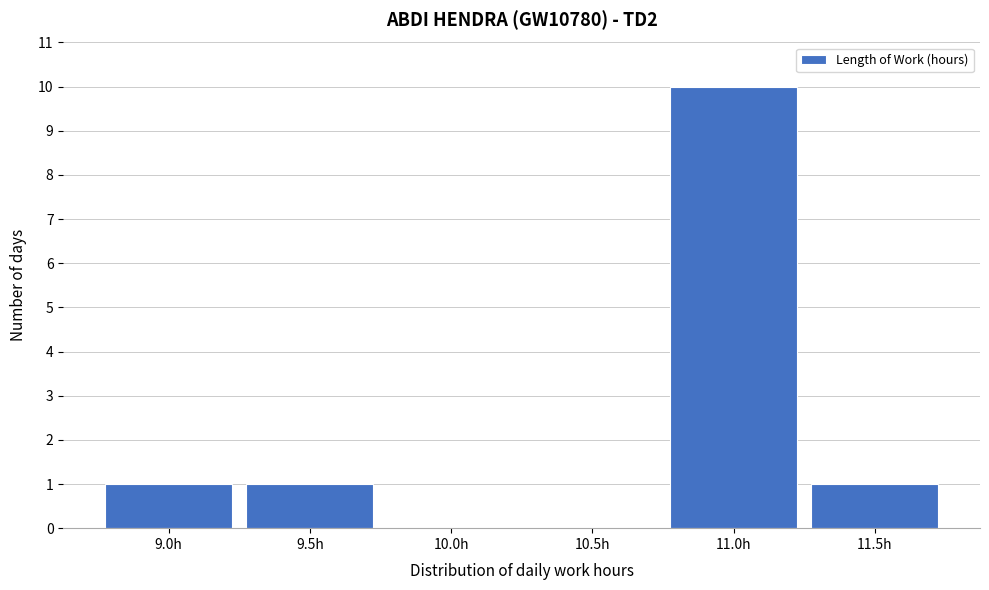

Reading right to left, transcribe all the data shown in this chart.

11.5h=1	11.0h=10	10.5h=0	10.0h=0	9.5h=1	9.0h=1